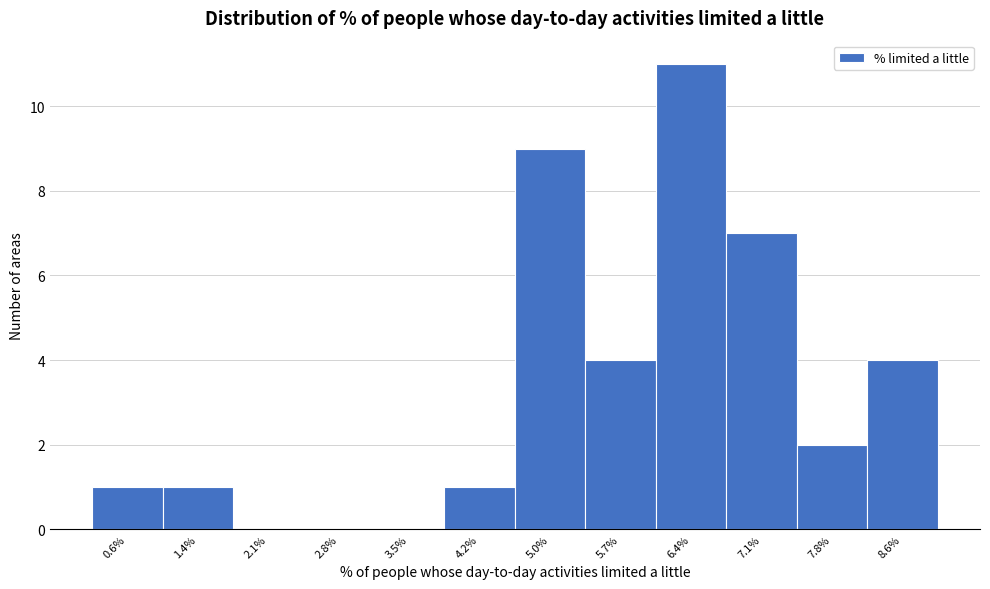

Reading right to left, transcribe all the data shown in this chart.

8.6%=4	7.8%=2	7.1%=7	6.4%=11	5.7%=4	5.0%=9	4.2%=1	3.5%=0	2.8%=0	2.1%=0	1.4%=1	0.6%=1